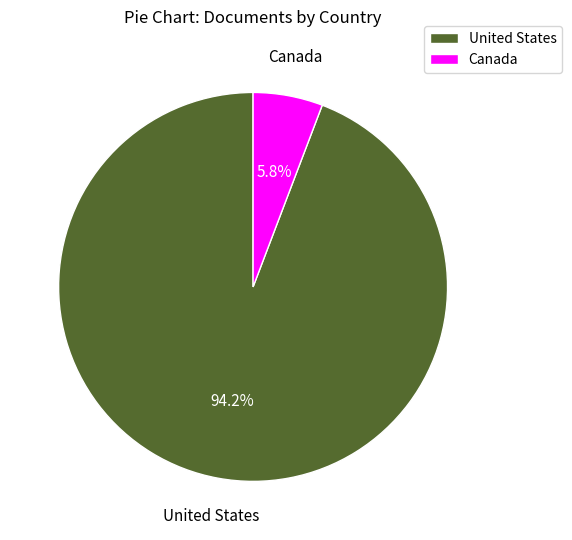

To the nearest percent, what is the difference between the largest and smallest slice percentages?

88%